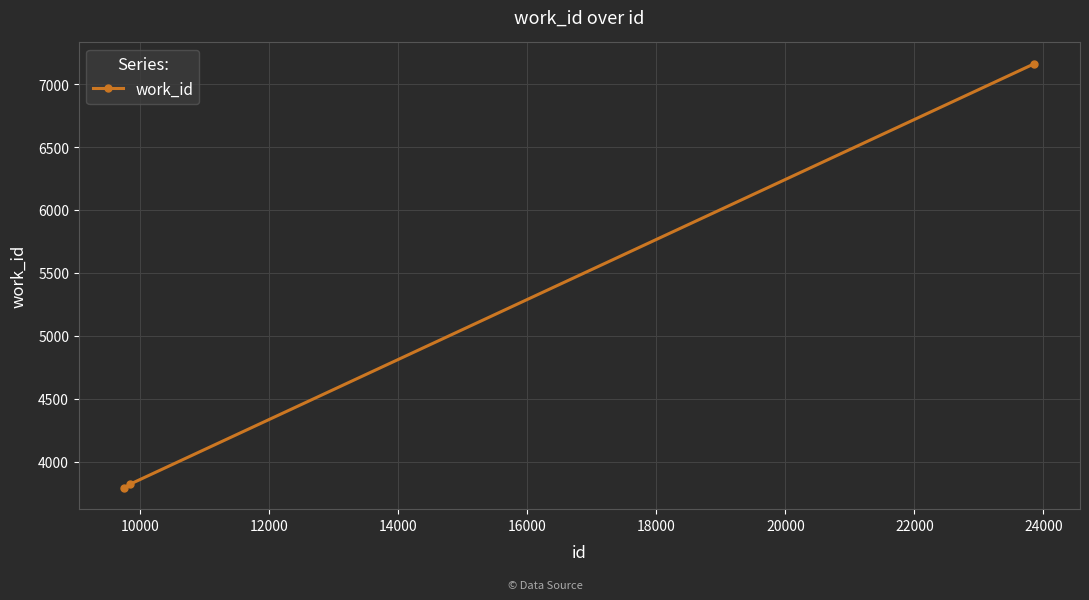

What is the greatest value displayed?

7163